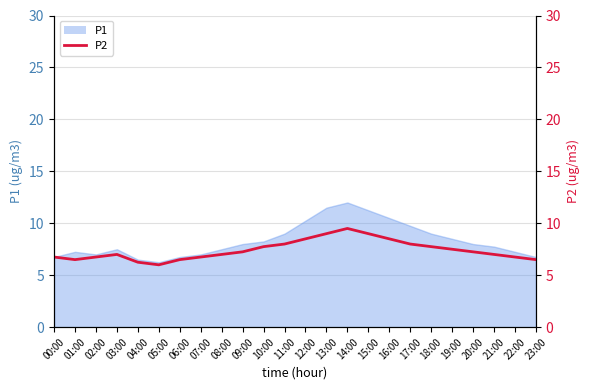

Which label corresponds to the smallest value in the chart?

05:00